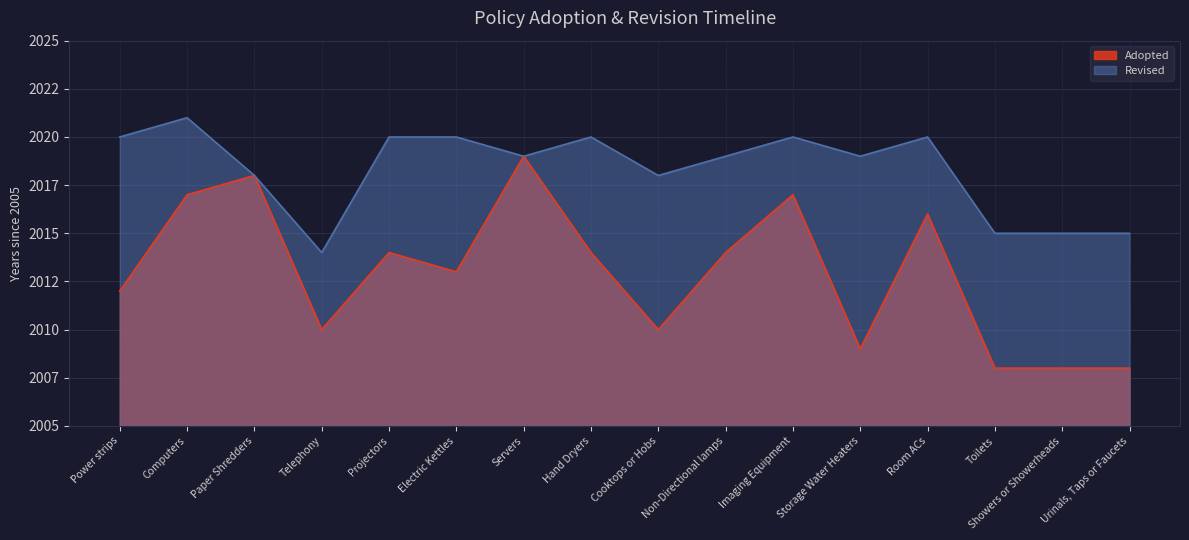

What is the sum of all values?

127